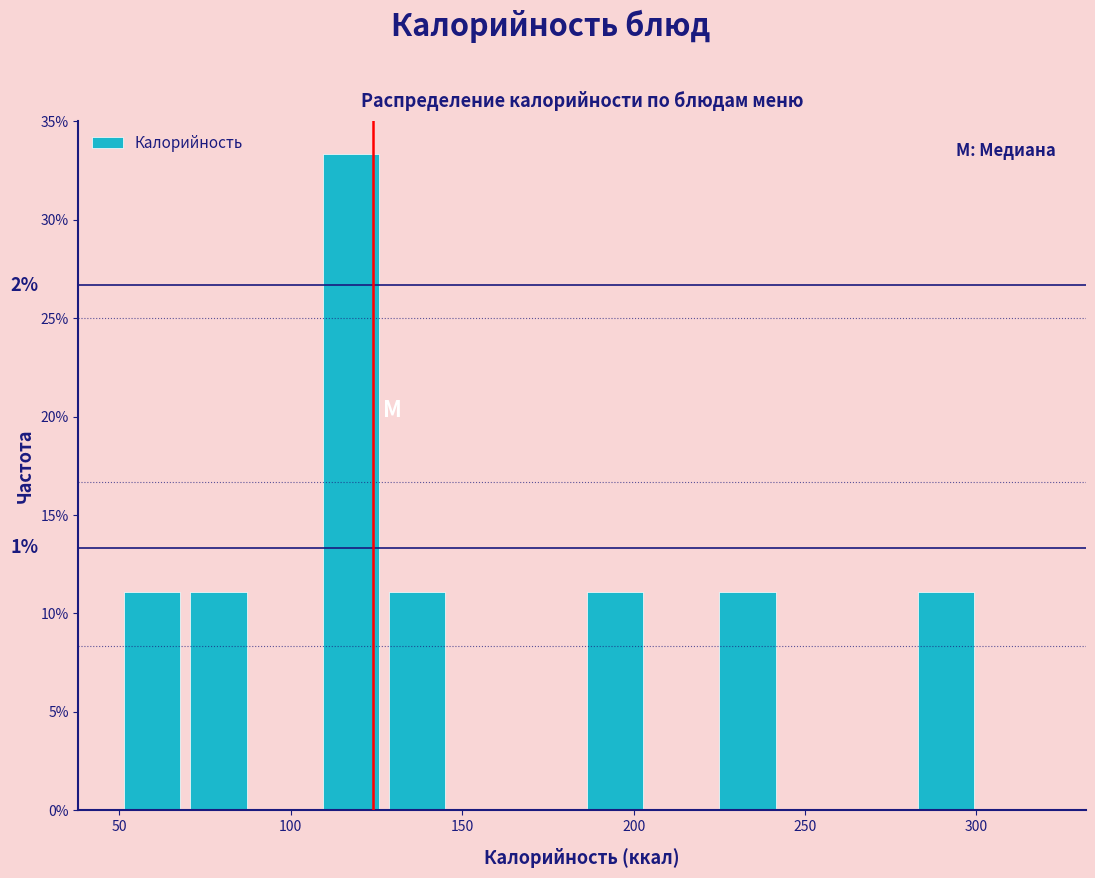

Read against the x-axis, roughly where is the centre of the tallest bar?

120